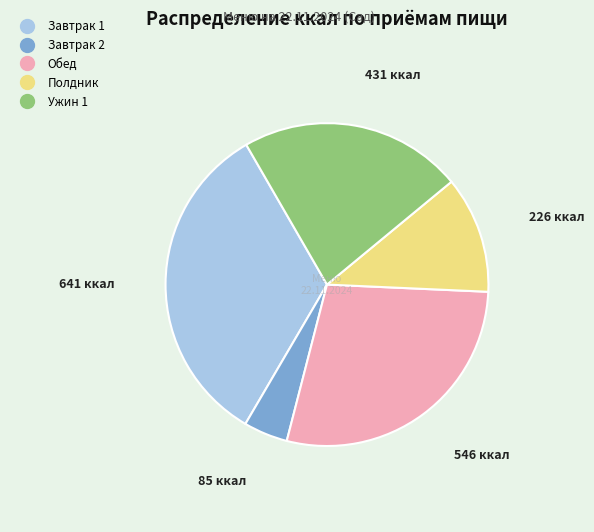

What is the largest slice in the pie chart?

Завтрак 1